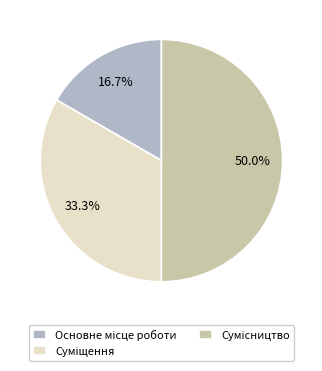

Count the number of slices in the pie.

3